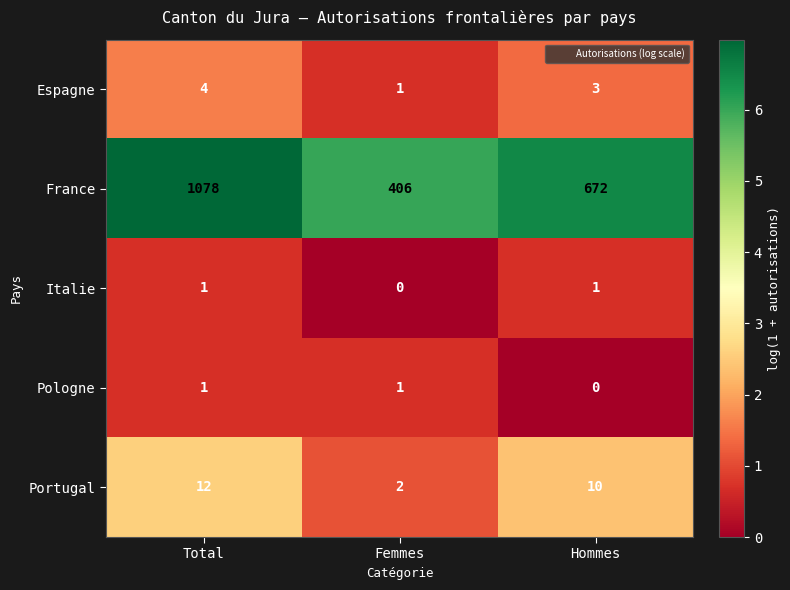

What is the difference between the maximum and minimum values in the Espagne series?

3